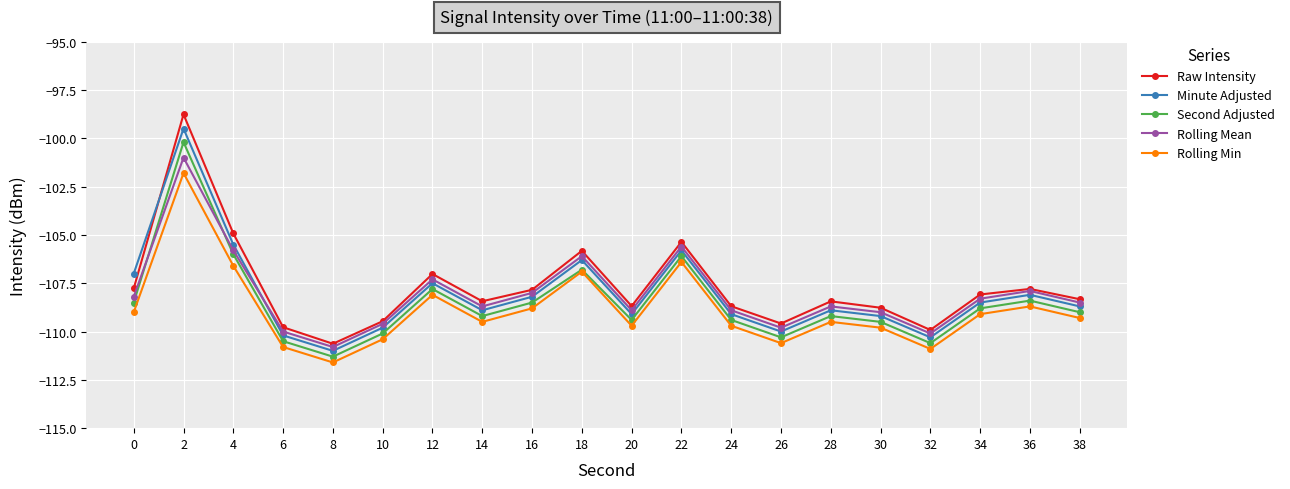

How many distinct data groups are displayed?

5